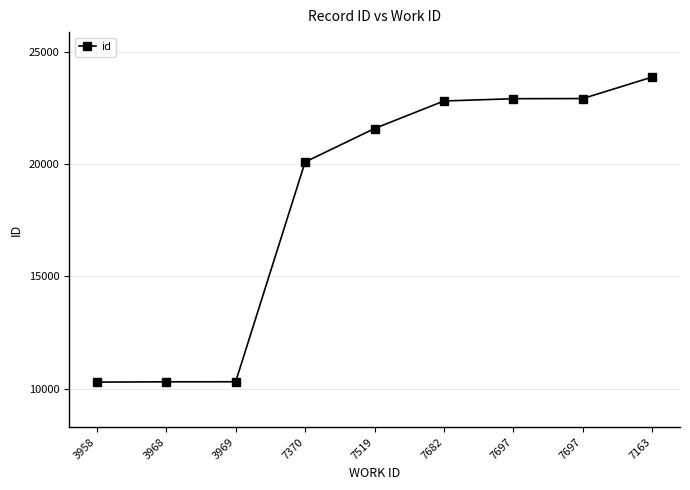

What is the label of the 2nd point from the left?

3968